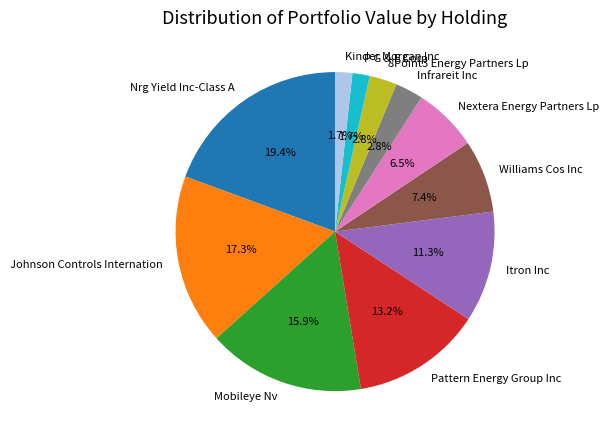

What is the ratio of the value at Pattern Energy Group Inc to the value at Nextera Energy Partners Lp?

2.0